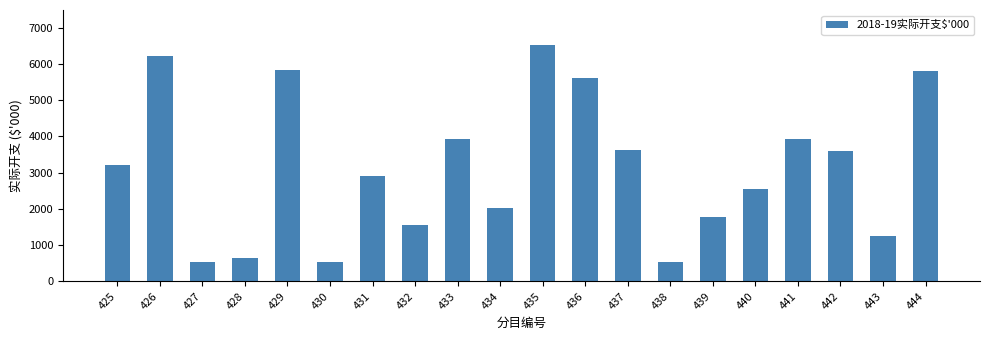

How many values are below 3207?

10